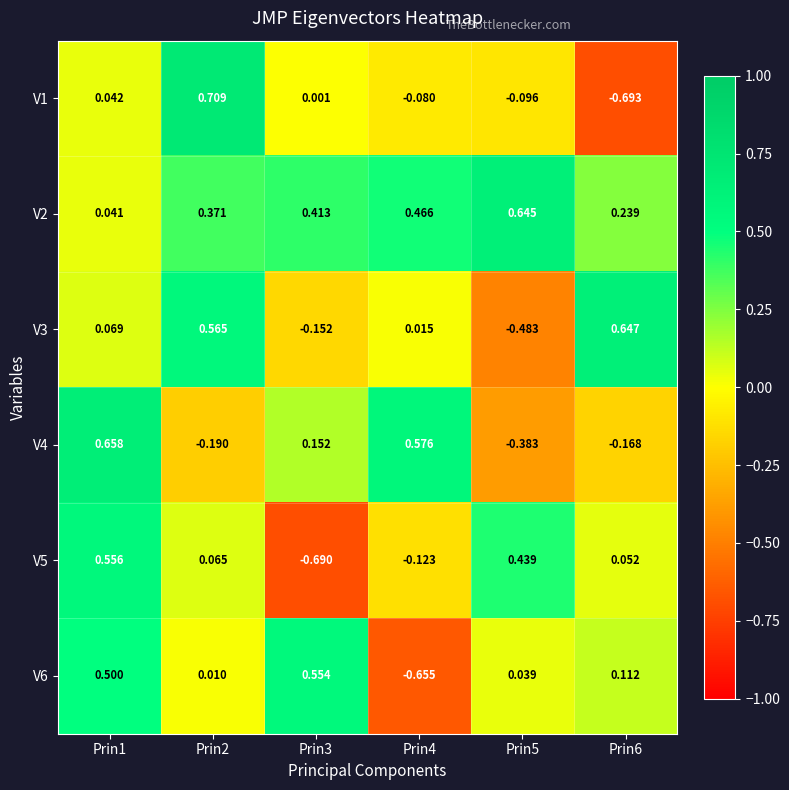

Is the value of V4 at Prin5 greater than the value of V6 at Prin1?

No